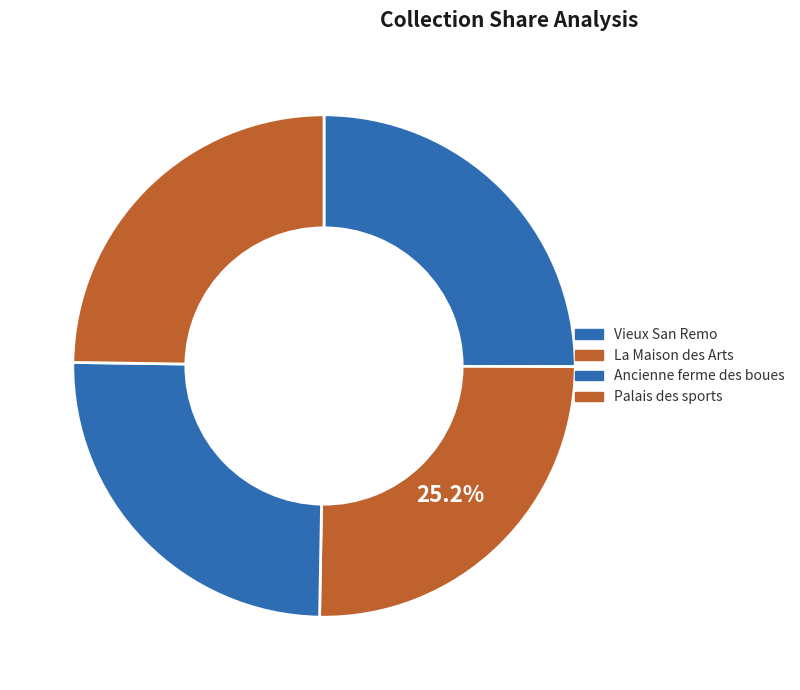

Is there any slice that represents more than half of the pie?

No